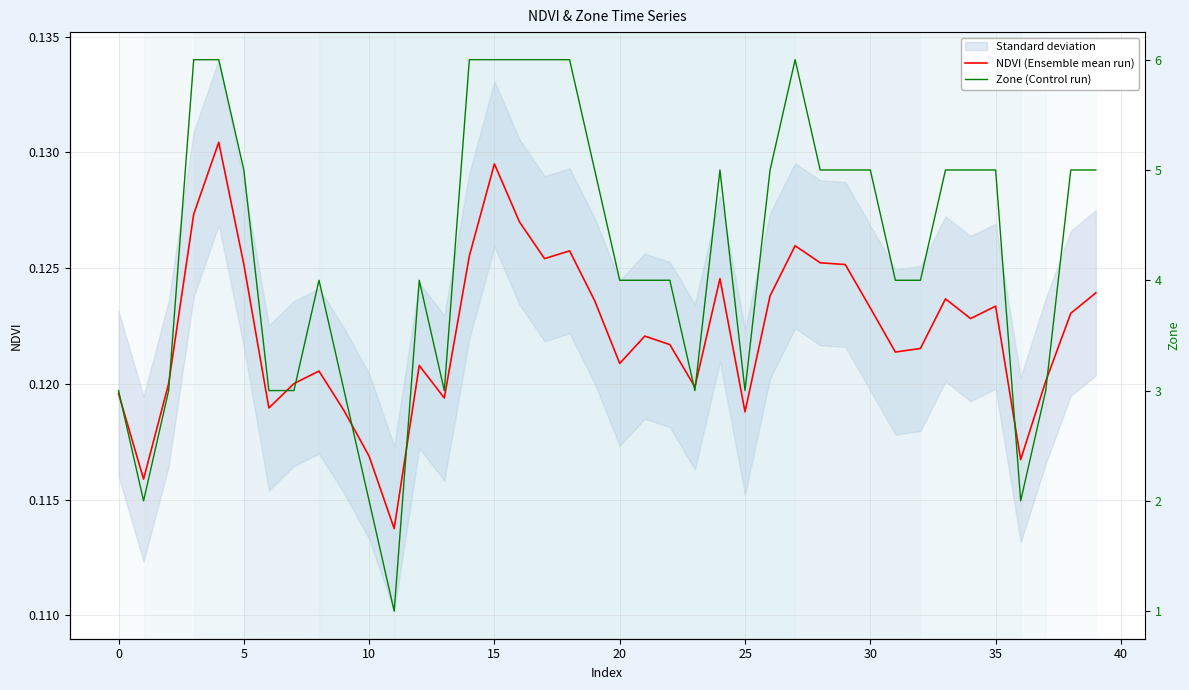

What is the sum of the NDVI (Ensemble mean run) values at 30 and 19?

0.2